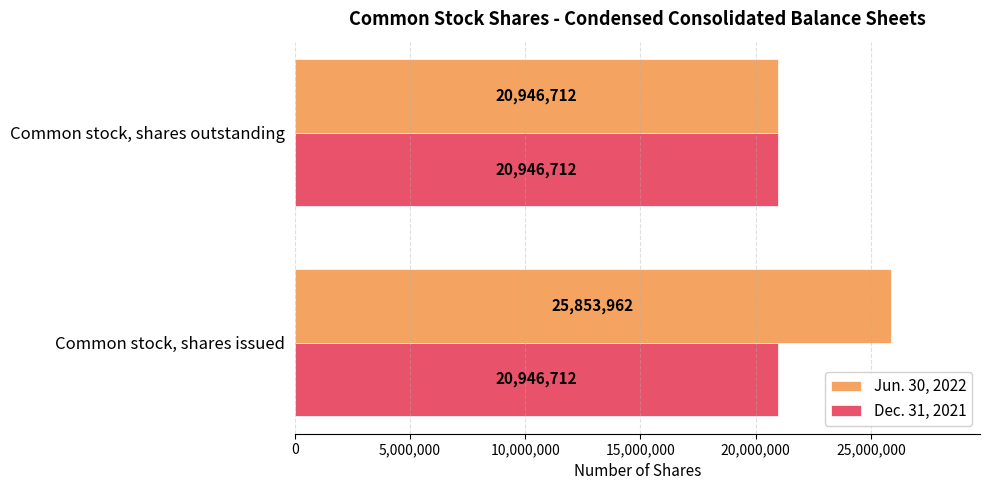

Is it true that Dec. 31, 2021 equals 13505382 at Common stock, shares issued?

False